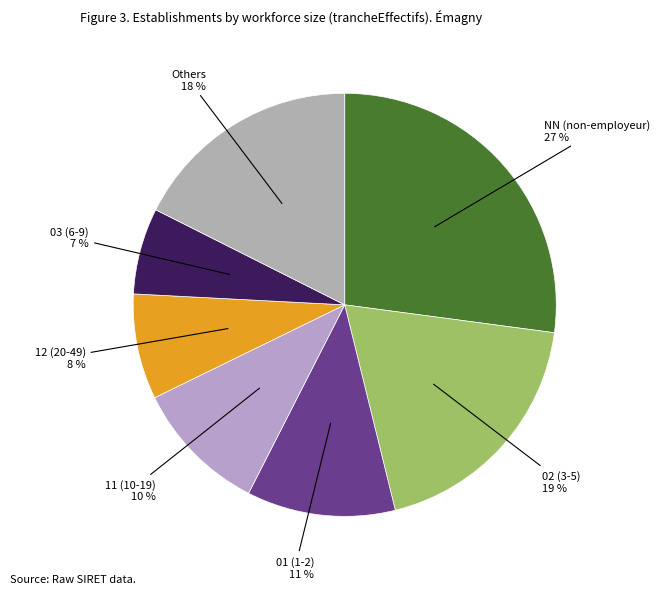

Does any single category account for the majority?

No